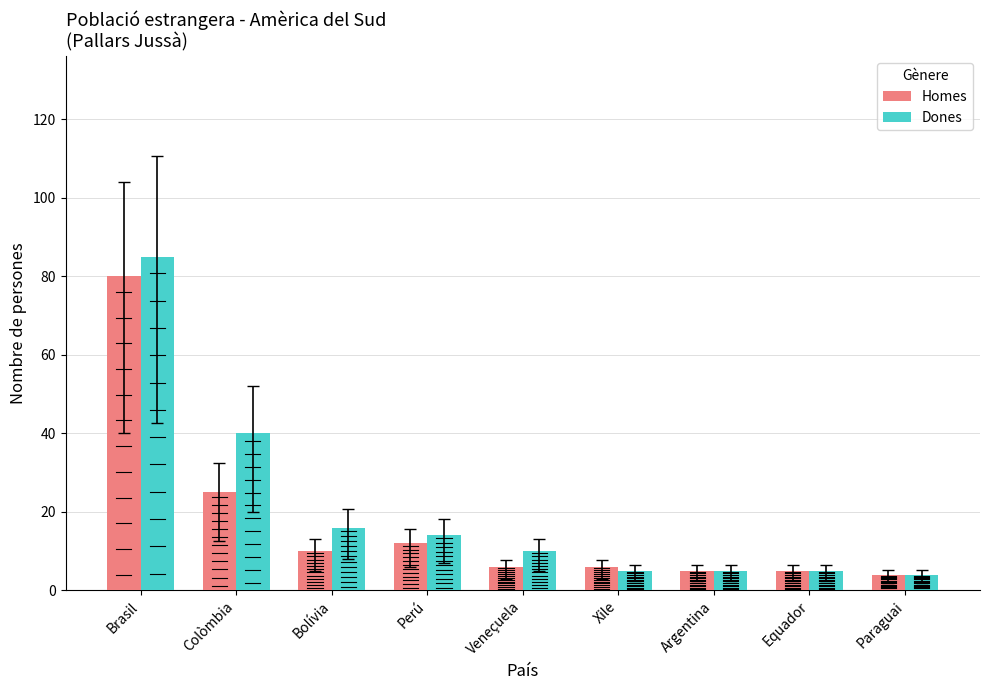

Which series has the largest range (max minus min)?

Dones